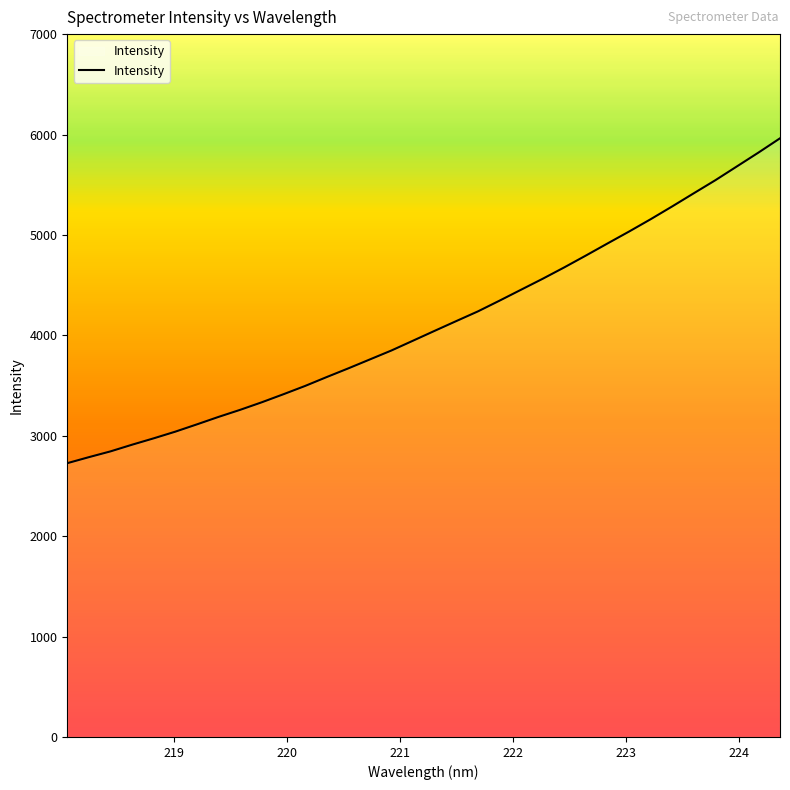

What is the smallest value displayed?

2726.8